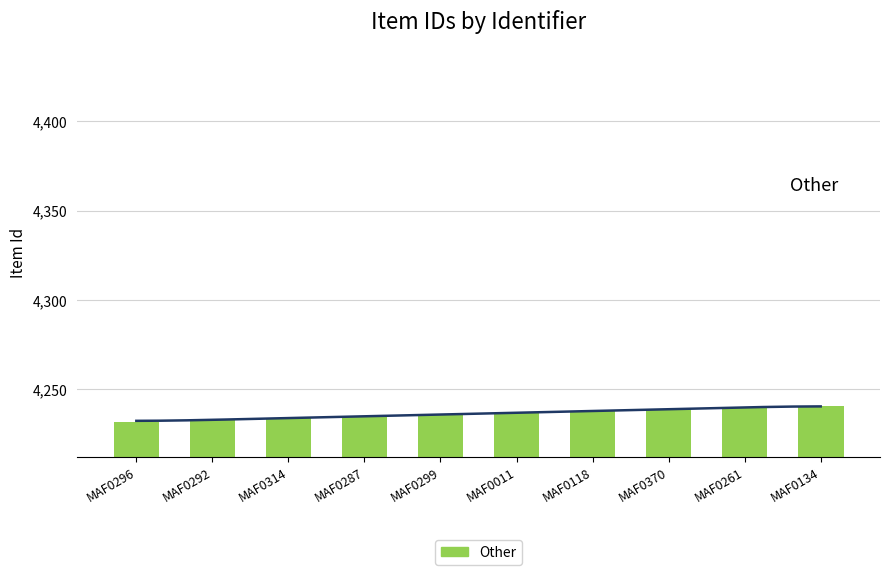

What is the difference between the values at MAF0314 and MAF0134?

7